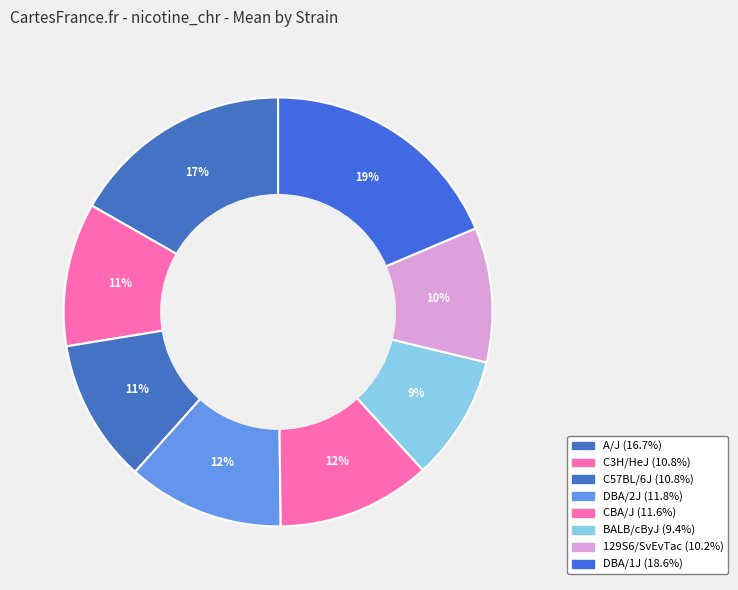

How many slices are in this pie chart?

8